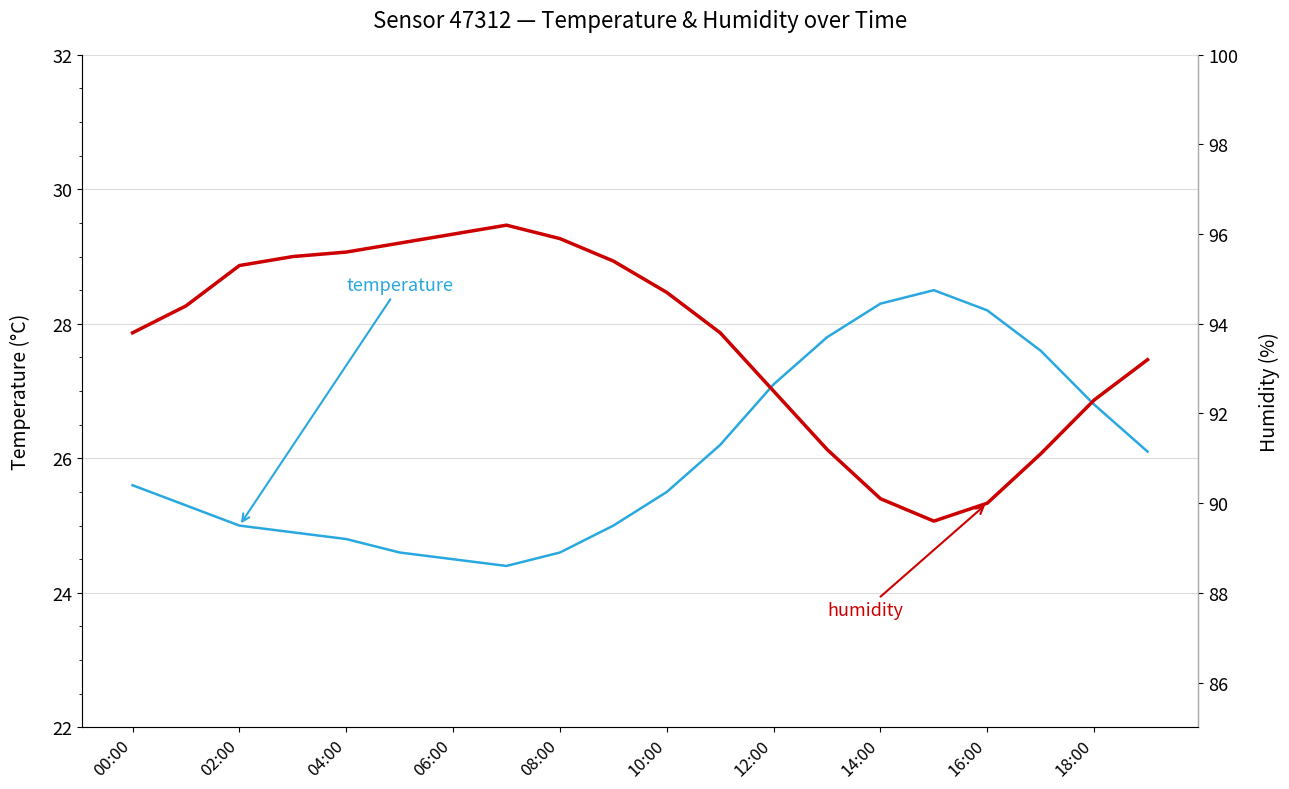

What is the approximate value of humidity at 19?

93.2